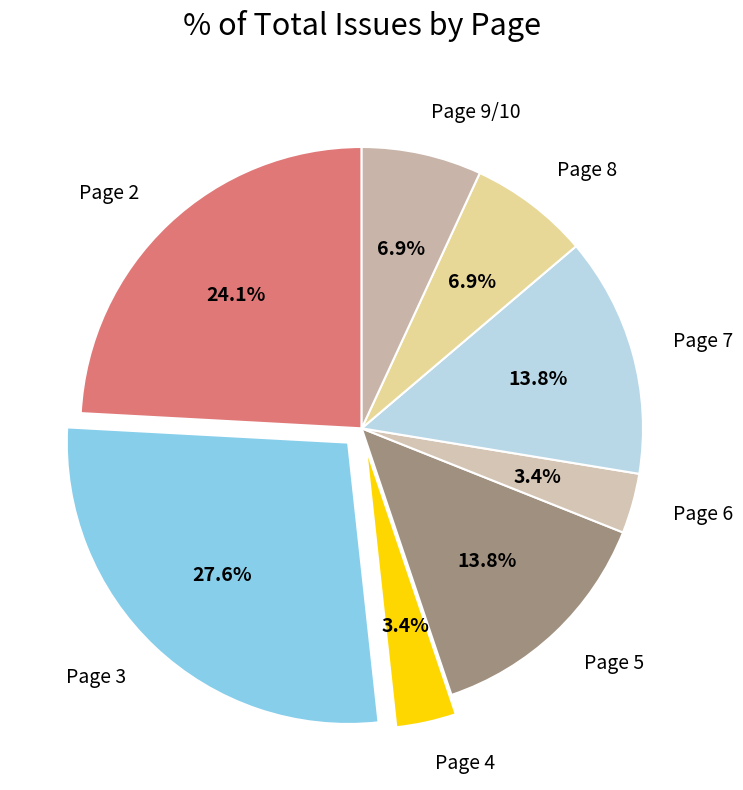

How many segments does this pie chart have?

8